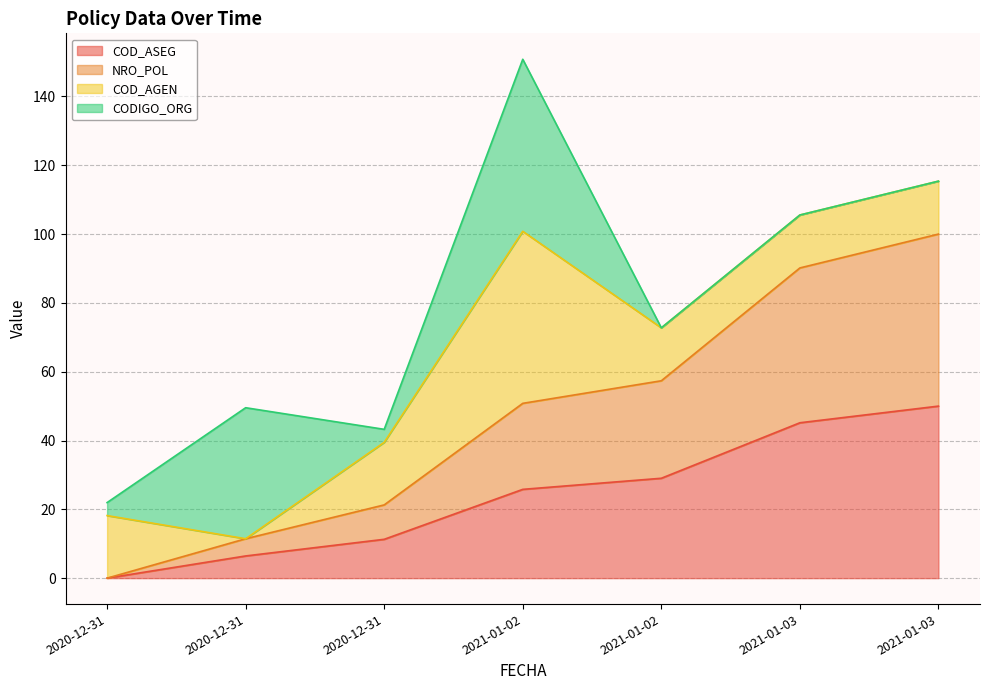

At which label does COD_ASEG first exceed 25?

2021-01-02